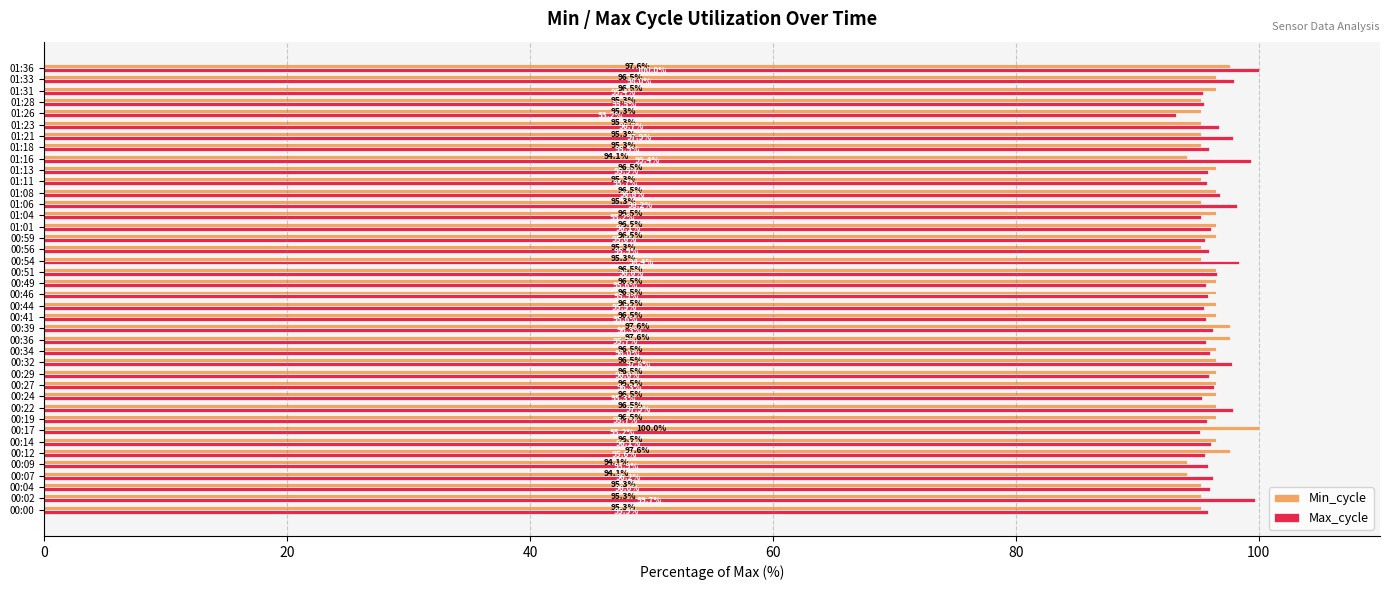

True or false: Max_cycle has a value of 95.6 at 00:59.

True